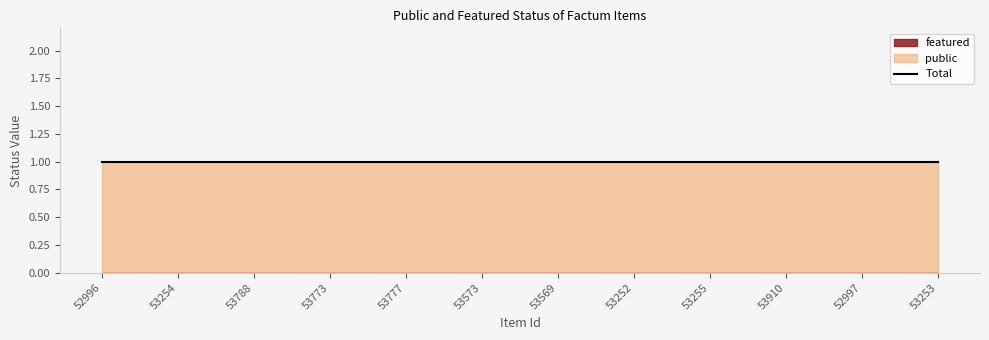

List the labels in order of featured value, largest first.

52996, 53254, 53788, 53773, 53777, 53573, 53569, 53252, 53255, 53910, 52997, 53253